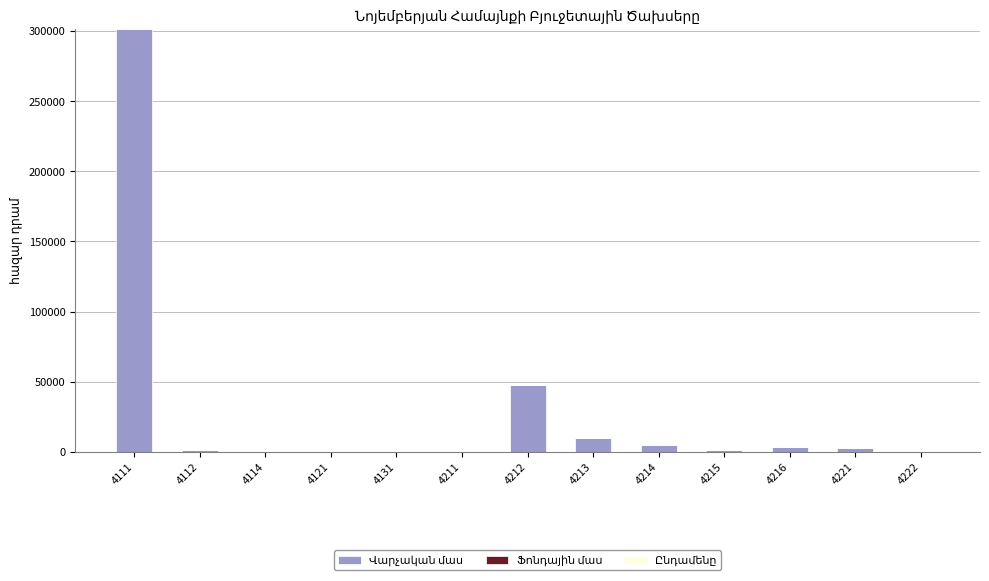

Is it true that the value at 4121 is 0.0?

True